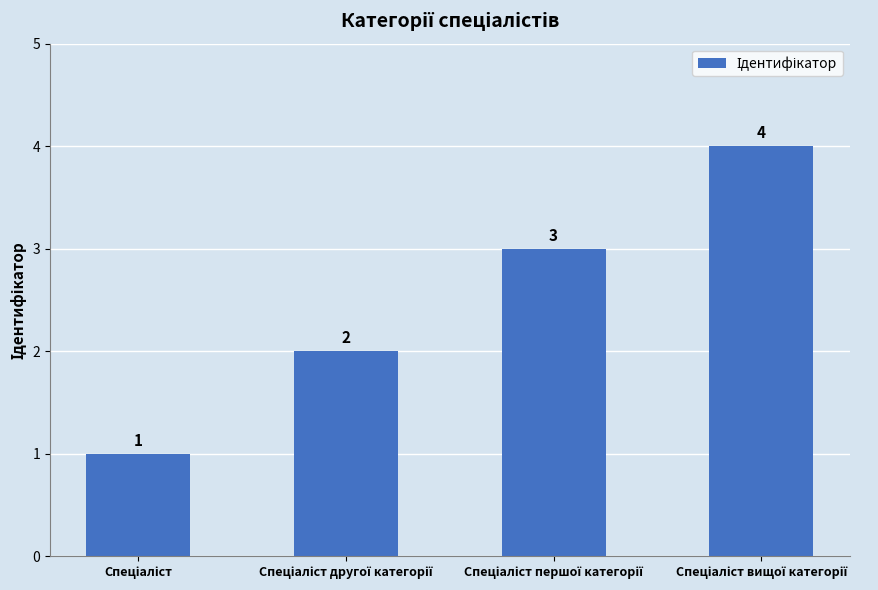

What is the sum of all values?

10